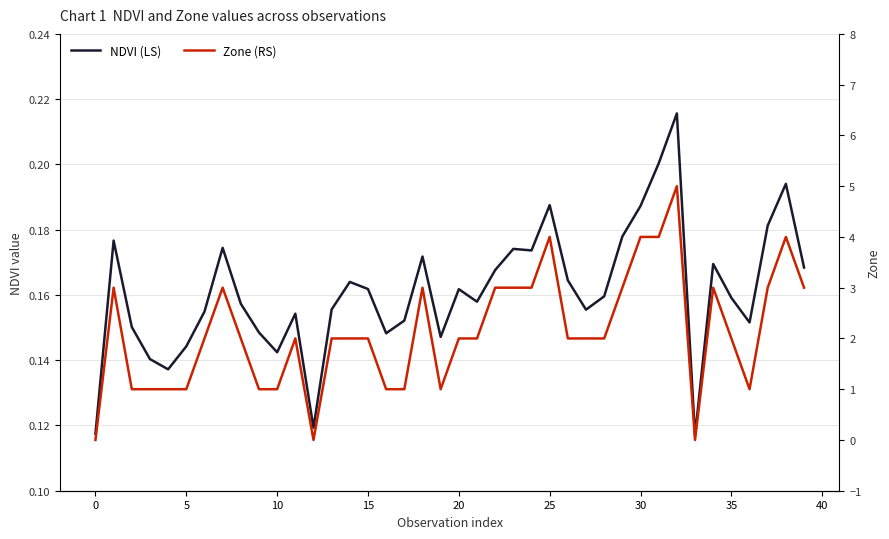

Is this an area chart (filled region under the line)?

No